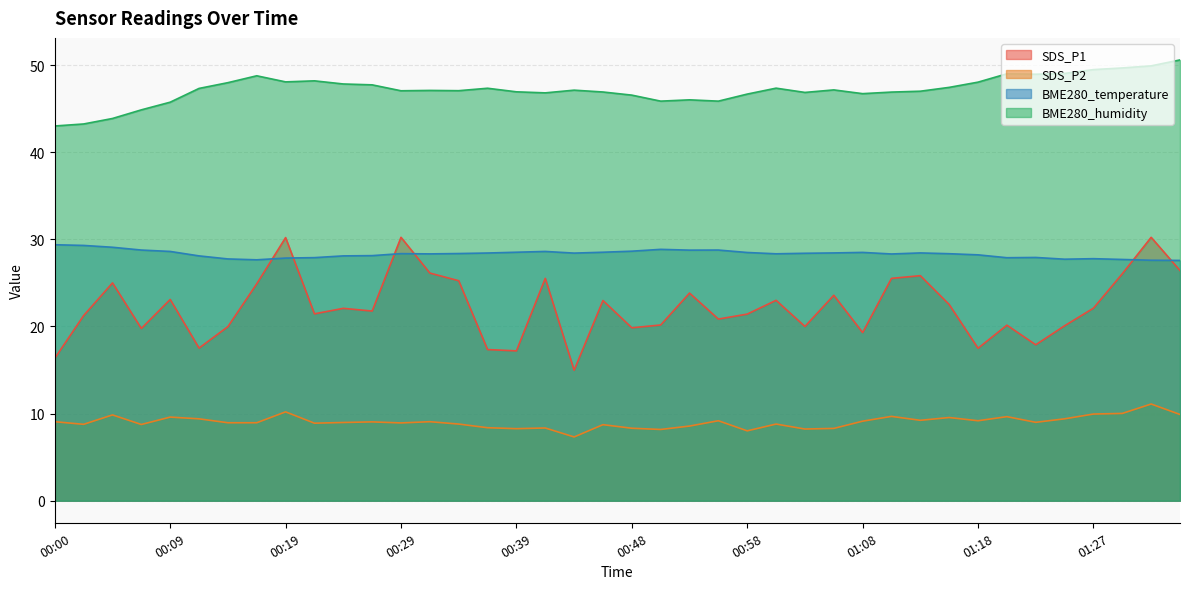

Count the number of data series in this chart.

4